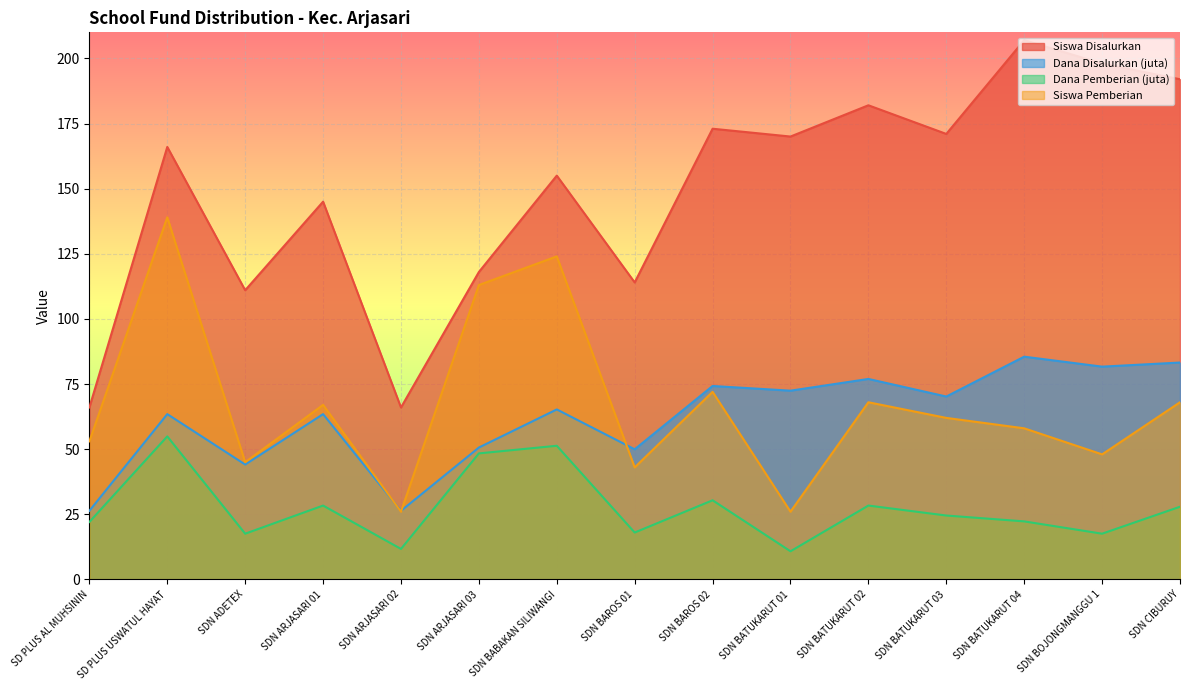

What is the label of the 14th point from the left?

SDN BOJONGMANGGU 1